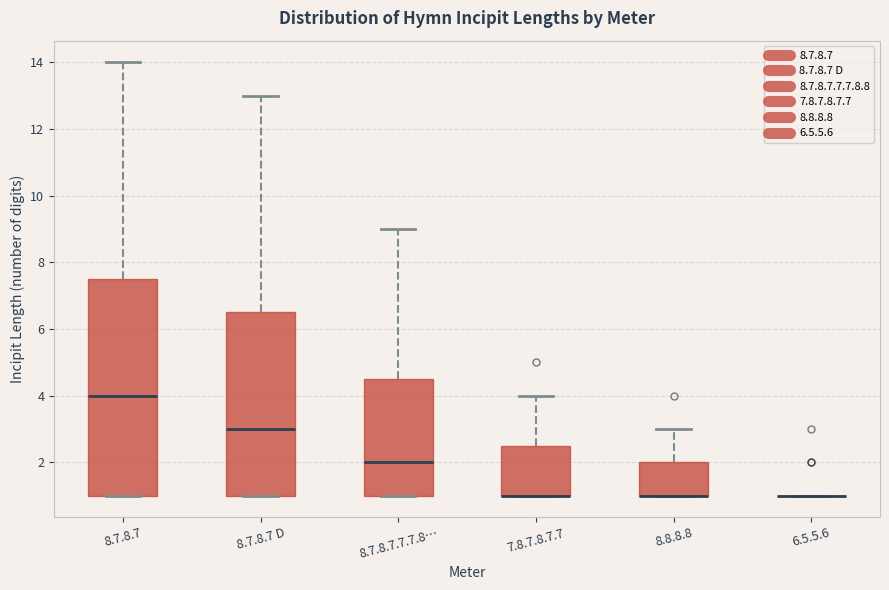

Which box is the tallest, from its lower edge to its upper edge?

8.7.8.7